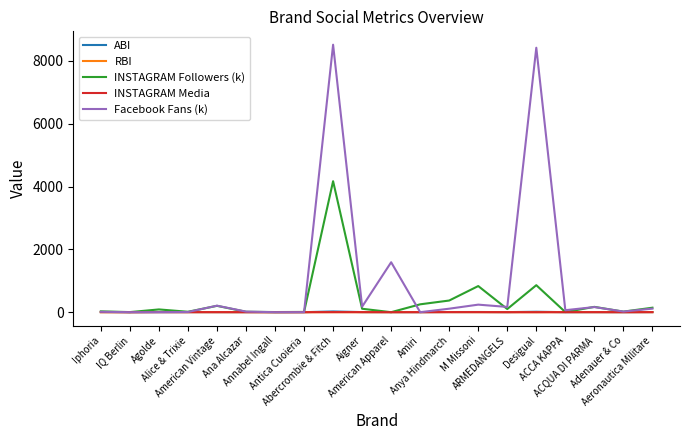

What is the maximum value shown in the chart?

8517.5